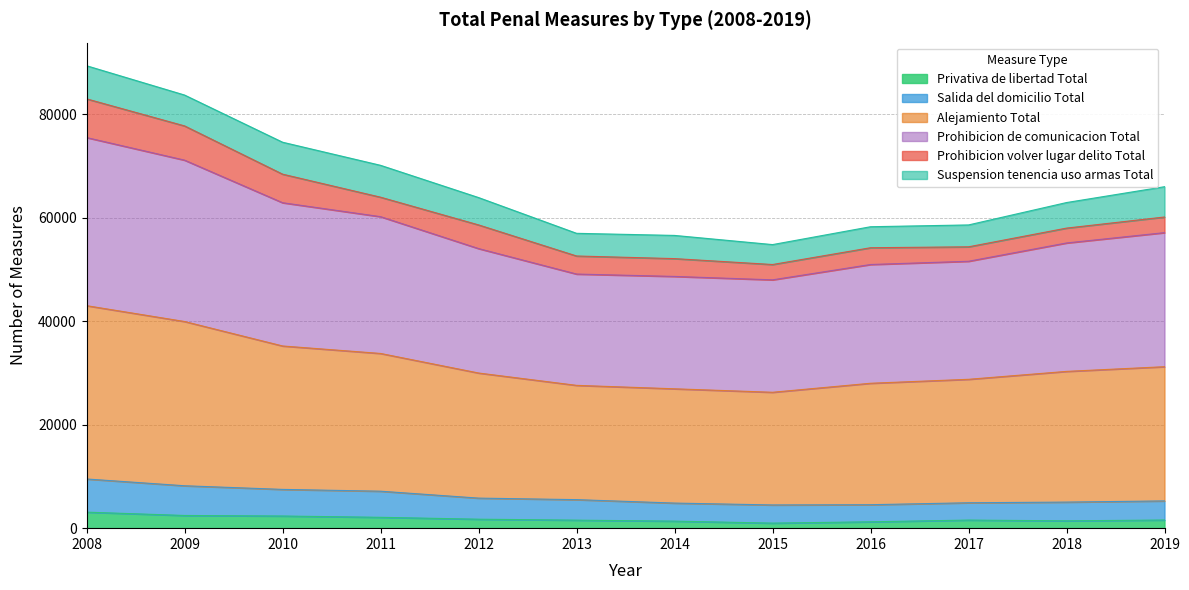

What is the highest value of the Privativa de libertad Total series?

3100